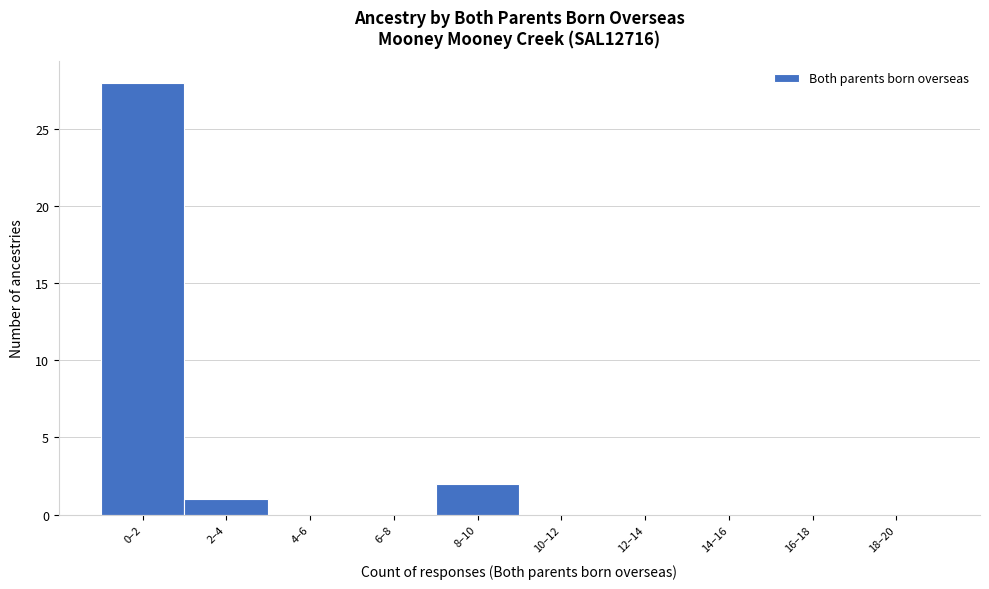

Reading left to right, what are all the values shown in this chart?

0–2=28	2–4=1	4–6=0	6–8=0	8–10=2	10–12=0	12–14=0	14–16=0	16–18=0	18–20=0